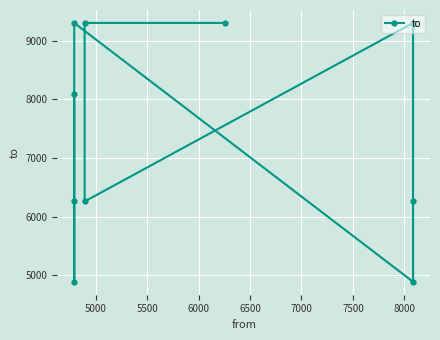

Is it true that the value at 4500 is 6510?

False